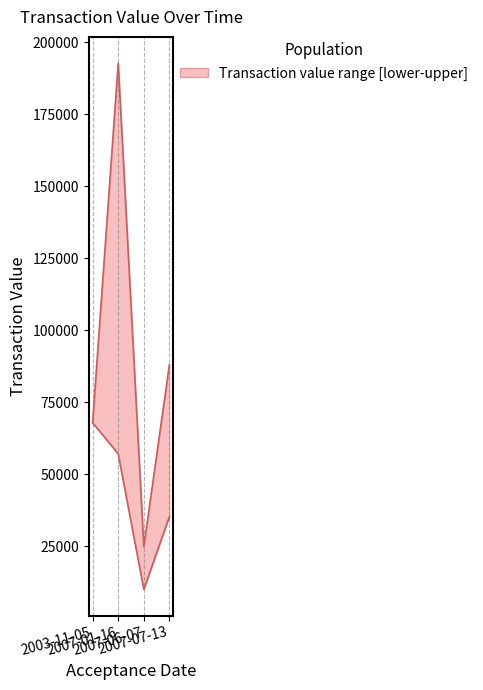

Reading left to right, transcribe all the data shown in this chart.

transactionValue_upper: 67874	192741	24785	88039
transactionValue_lower: 67874	57000	9933	35217